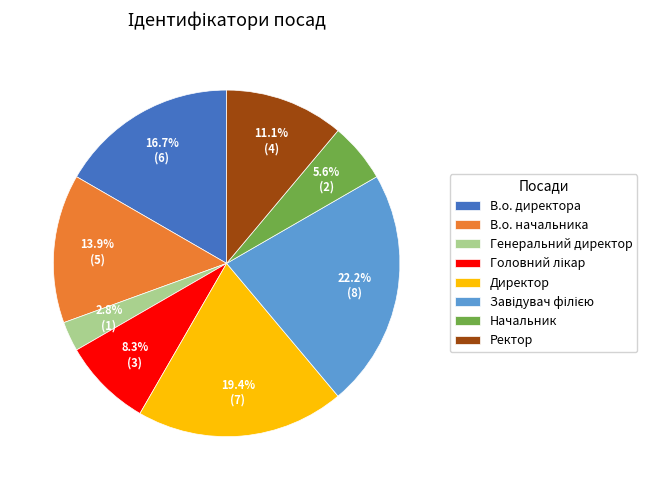

Is there any slice that represents more than half of the pie?

No